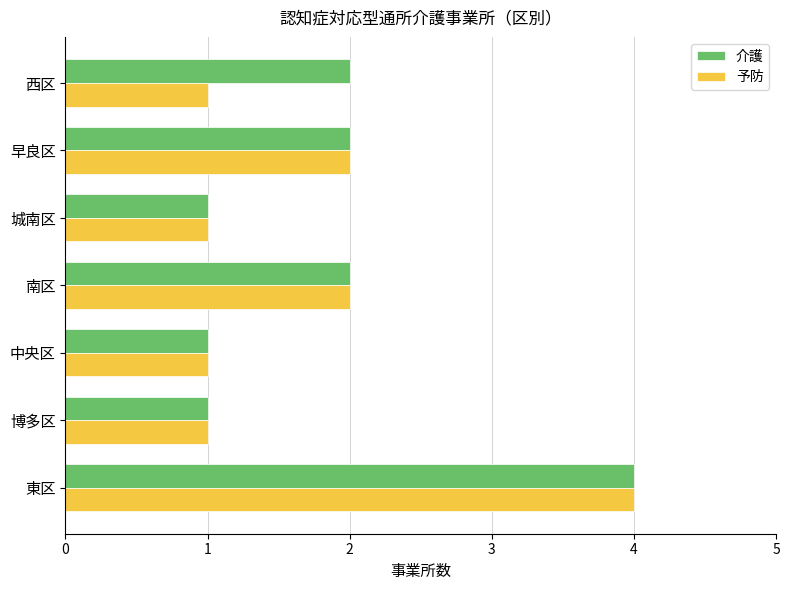

What is the total value across all series at 西区?

3